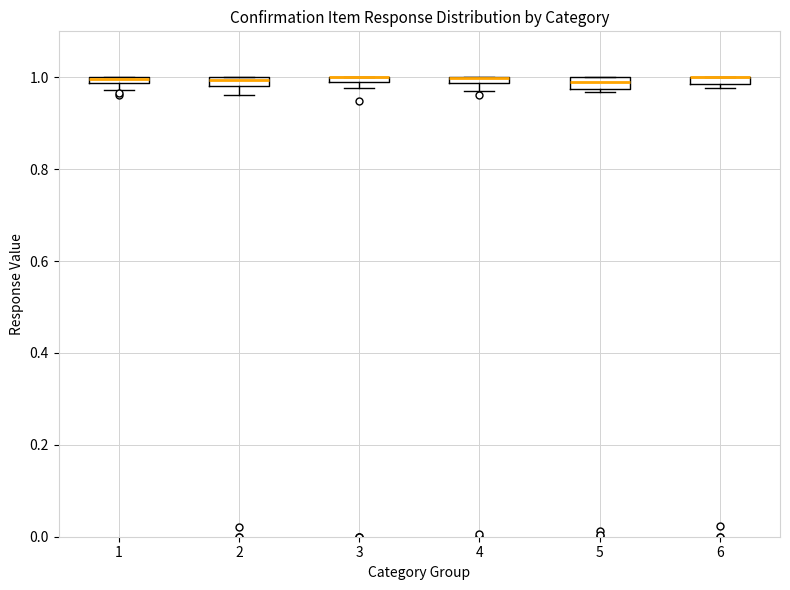

Where is the lower edge of the box at x = 6 on the y-axis? The values are not printed on the chart, so give them approximately, as read against the axis.

0.98